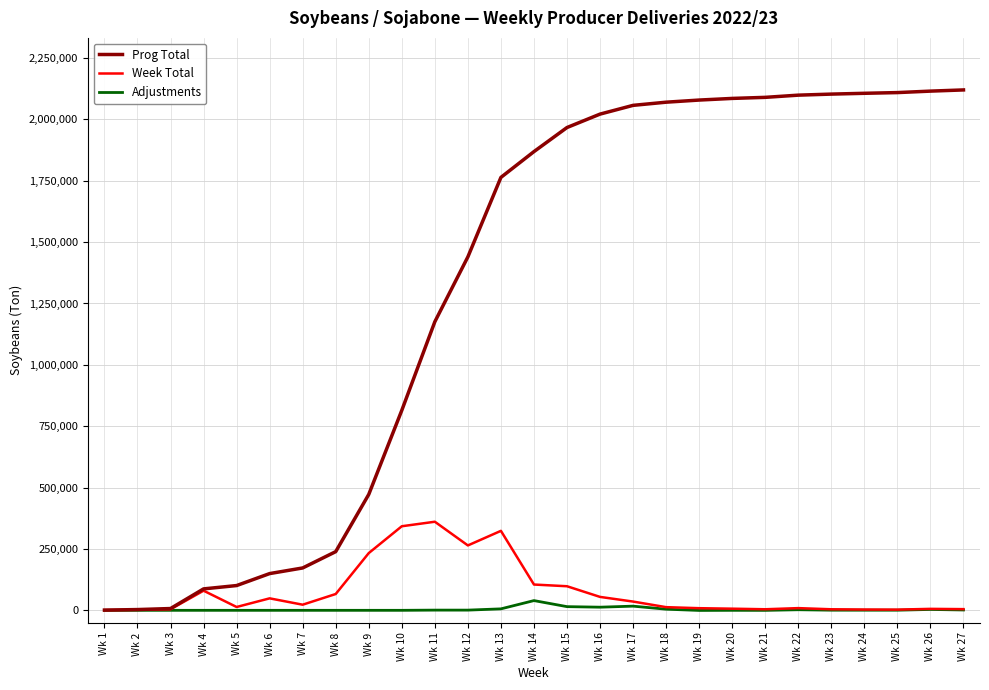

Which series changed the most between Wk 8 and Wk 15?

Prog Total